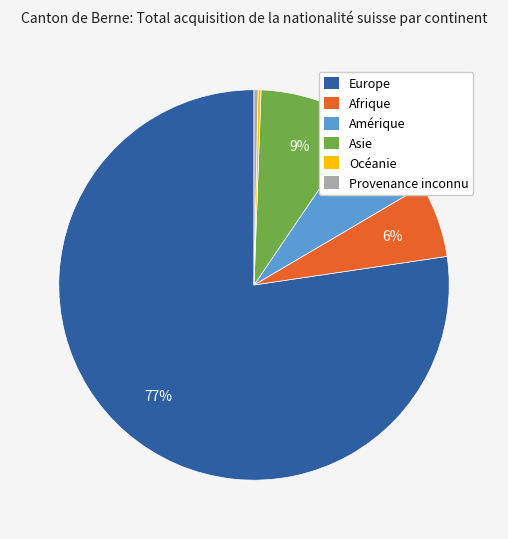

Does Europe represent more than half of the total?

Yes